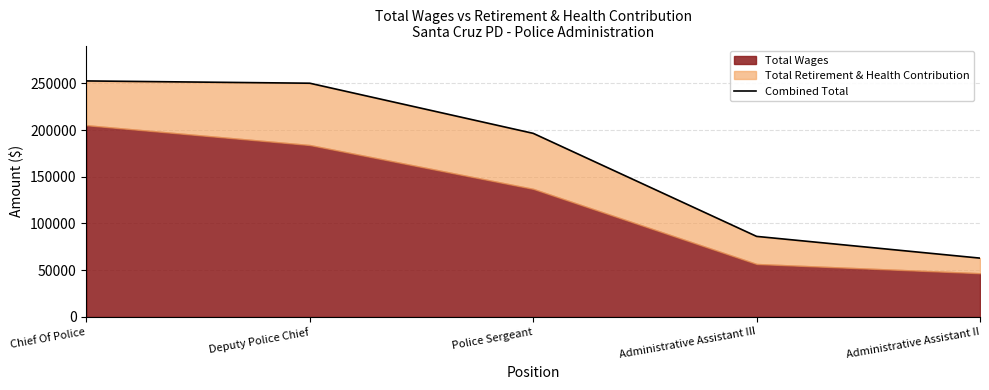

True or false: the data has more than 0 interior local peaks.

False